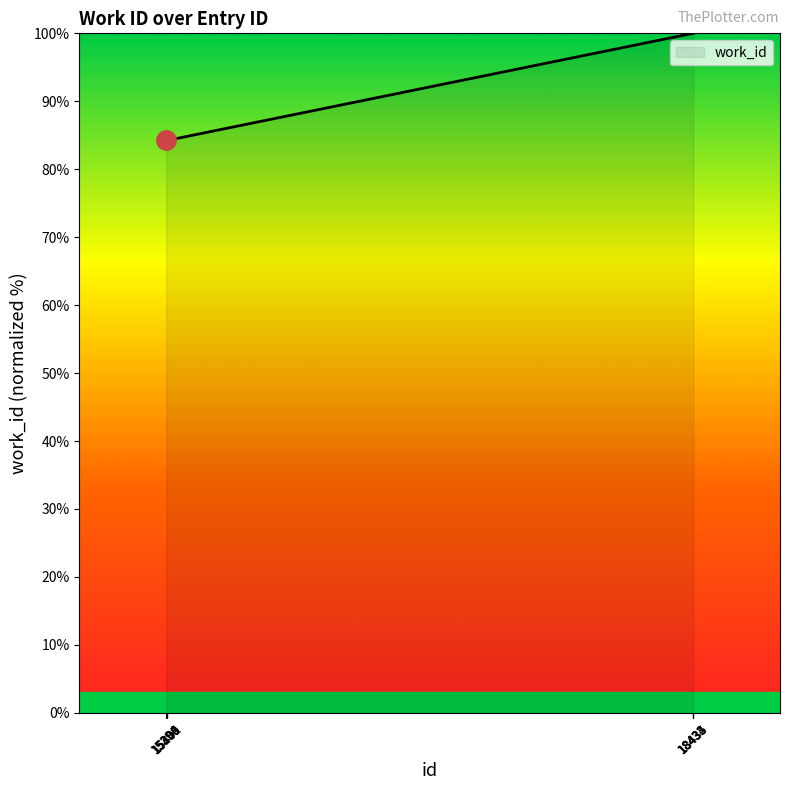

What is the minimum value shown in the chart?

84.2